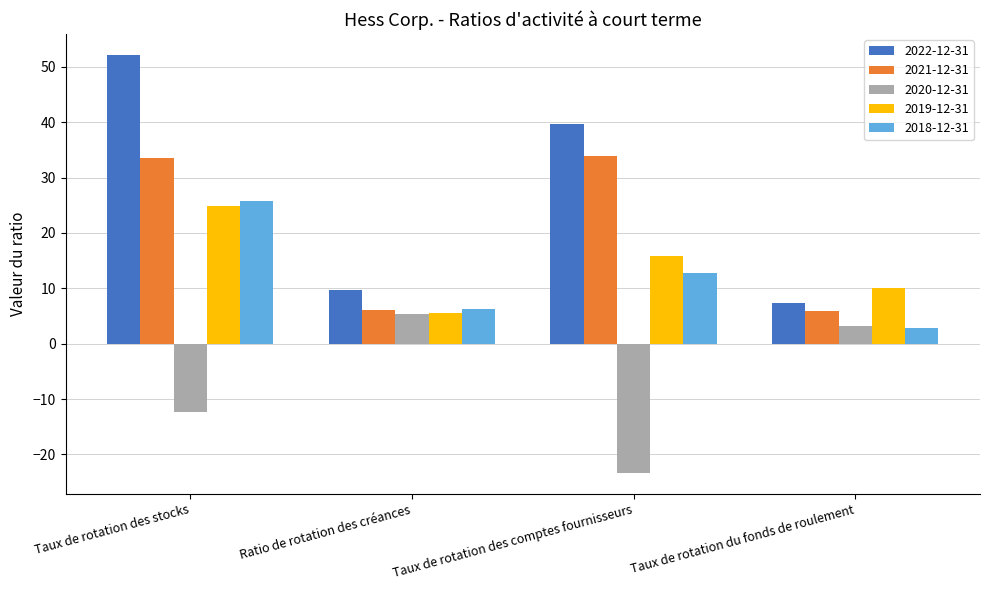

How many bars are there in total?

20